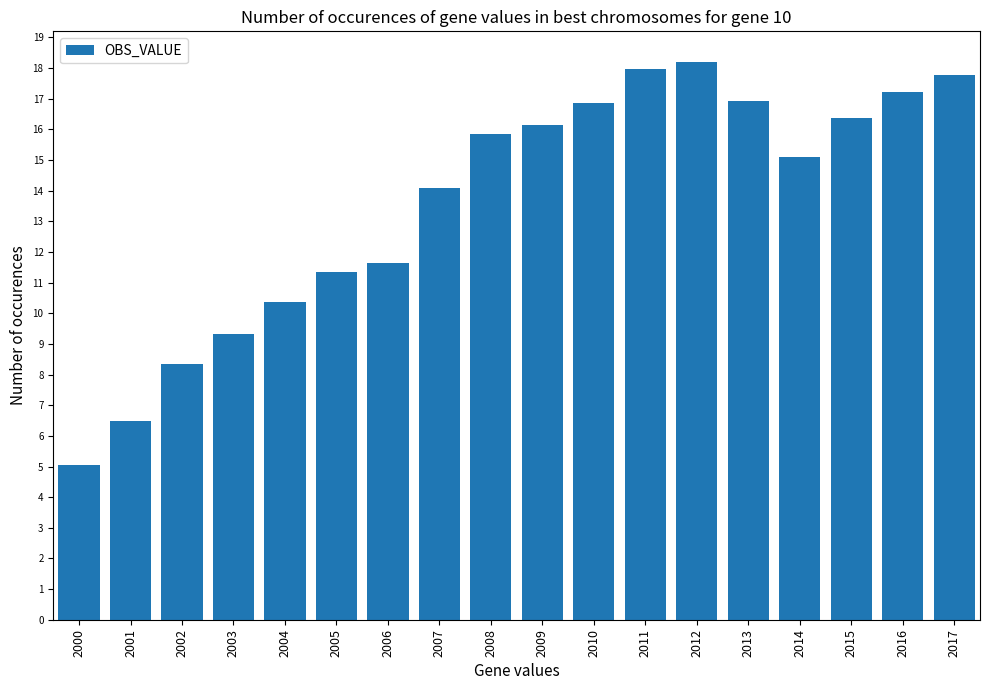

What value does the data have at 2007?

14.1